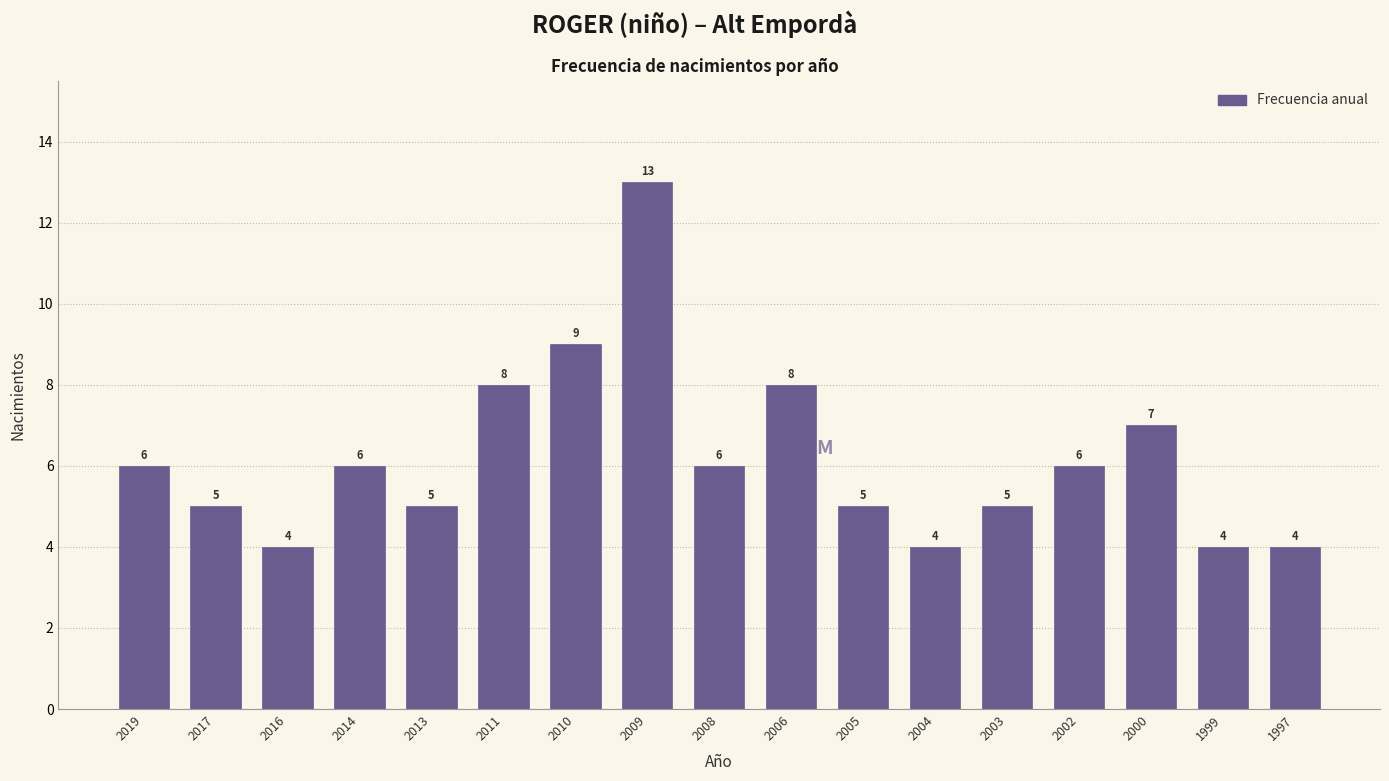

Reading right to left, list all the values displayed in this chart.

4	4	7	6	5	4	5	8	6	13	9	8	5	6	4	5	6